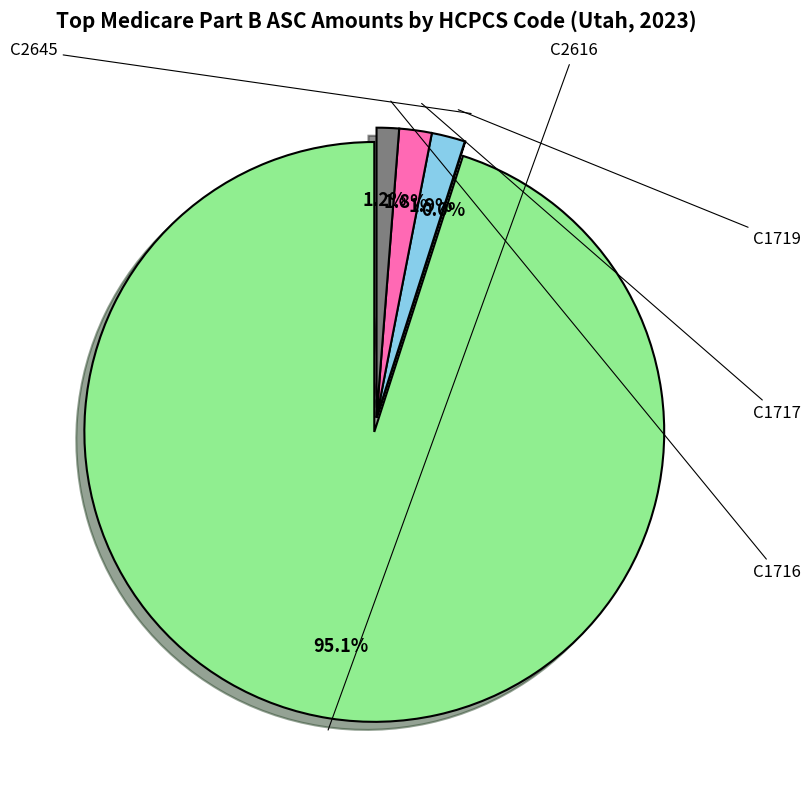

Between C2645 and C1716, which is larger?

C1716